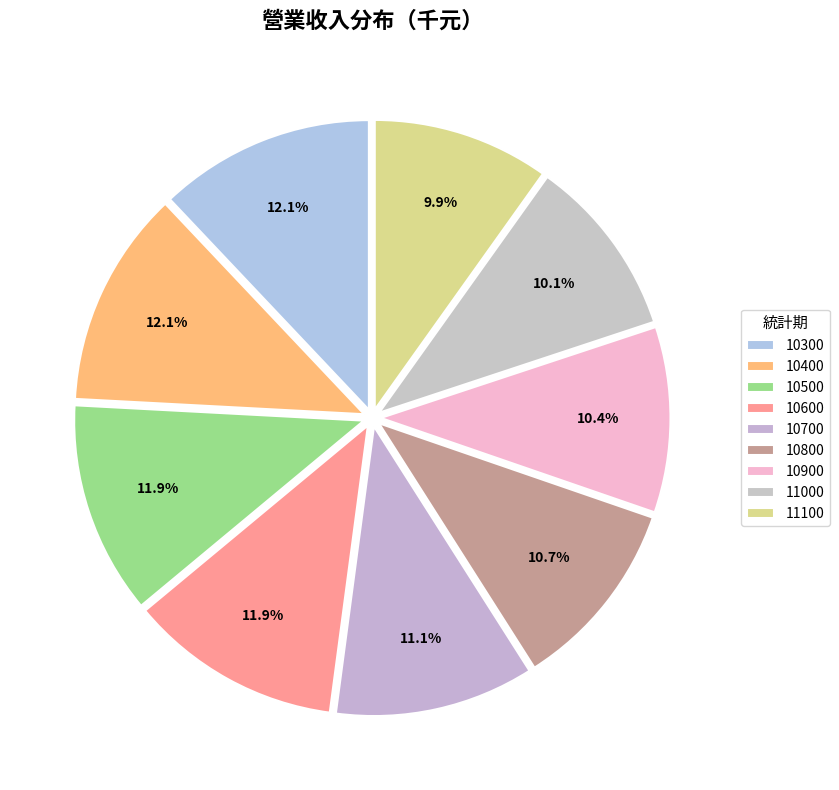

Which slice is the largest?

10400